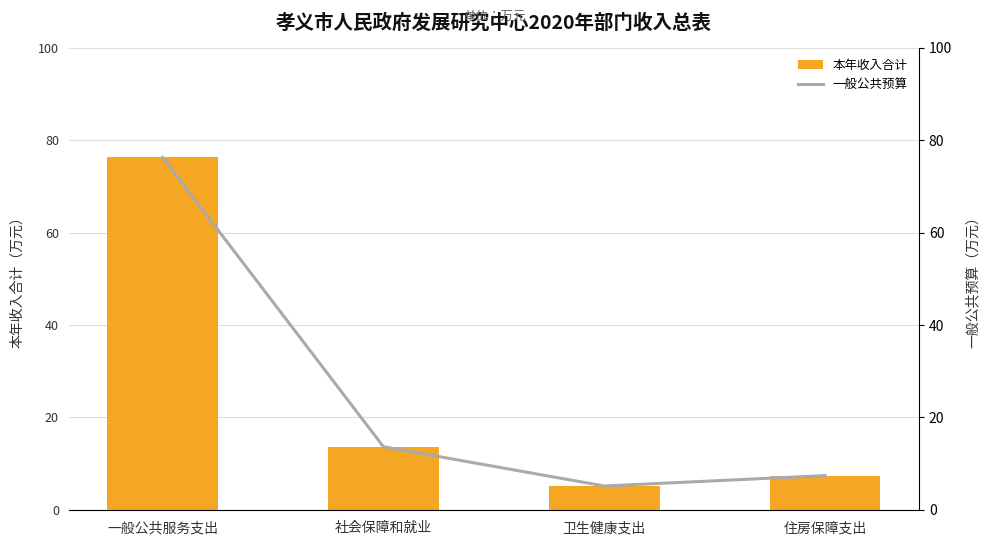

Which series has the largest range (max minus min)?

本年收入合计